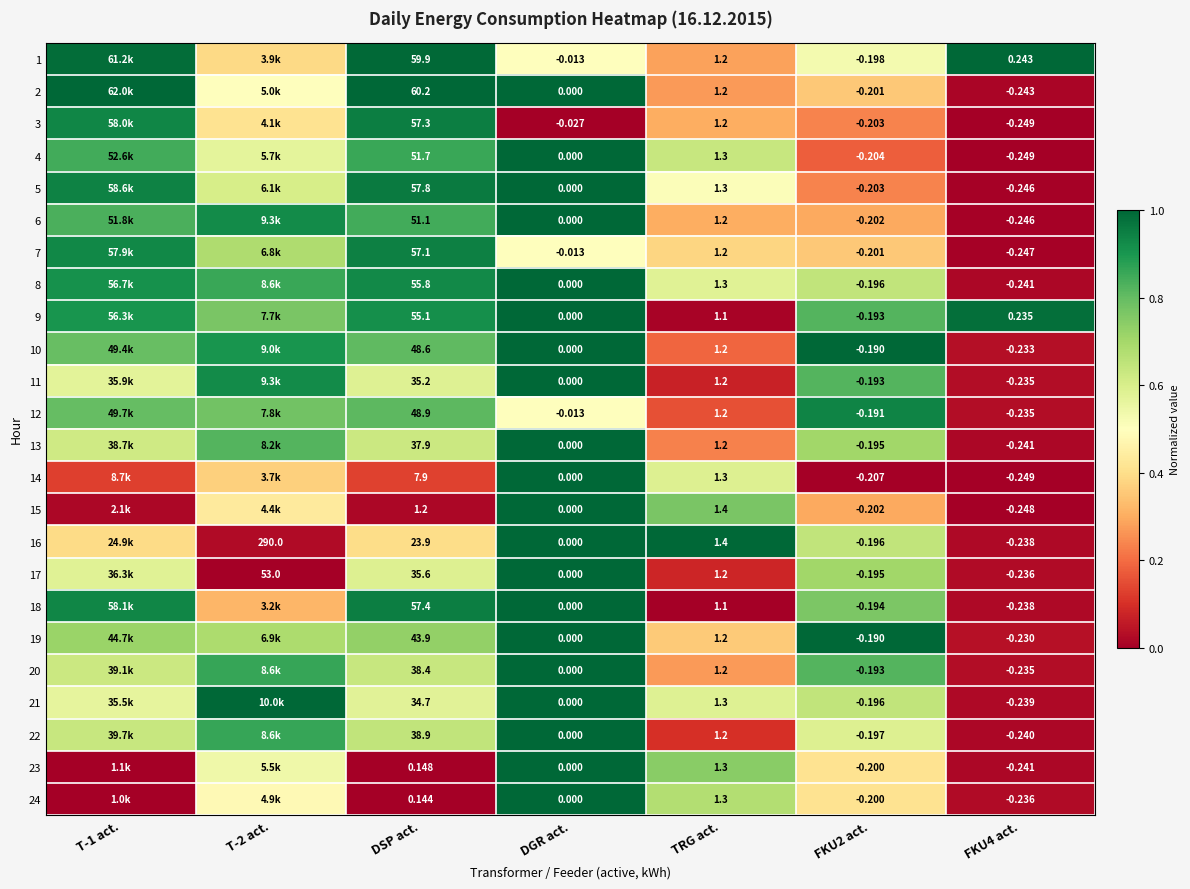

List the series in order of their peak value, lowest first.

12, 7, 3, 1, 2, 4, 5, 6, 8, 9, 10, 11, 13, 14, 15, 16, 17, 18, 19, 20, 21, 22, 23, 24